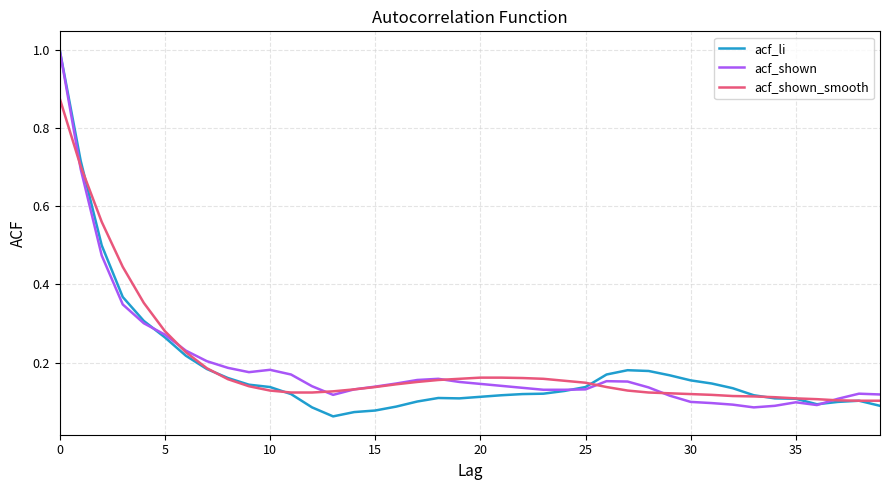

What is the greatest value displayed?

1.0